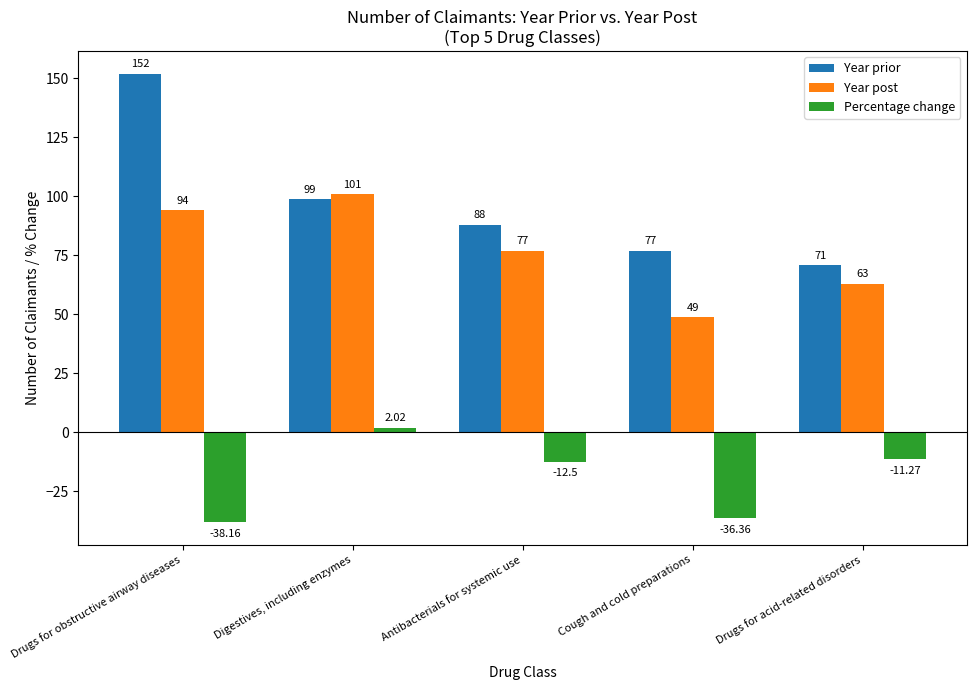

Which series has the largest total across all categories?

Year prior